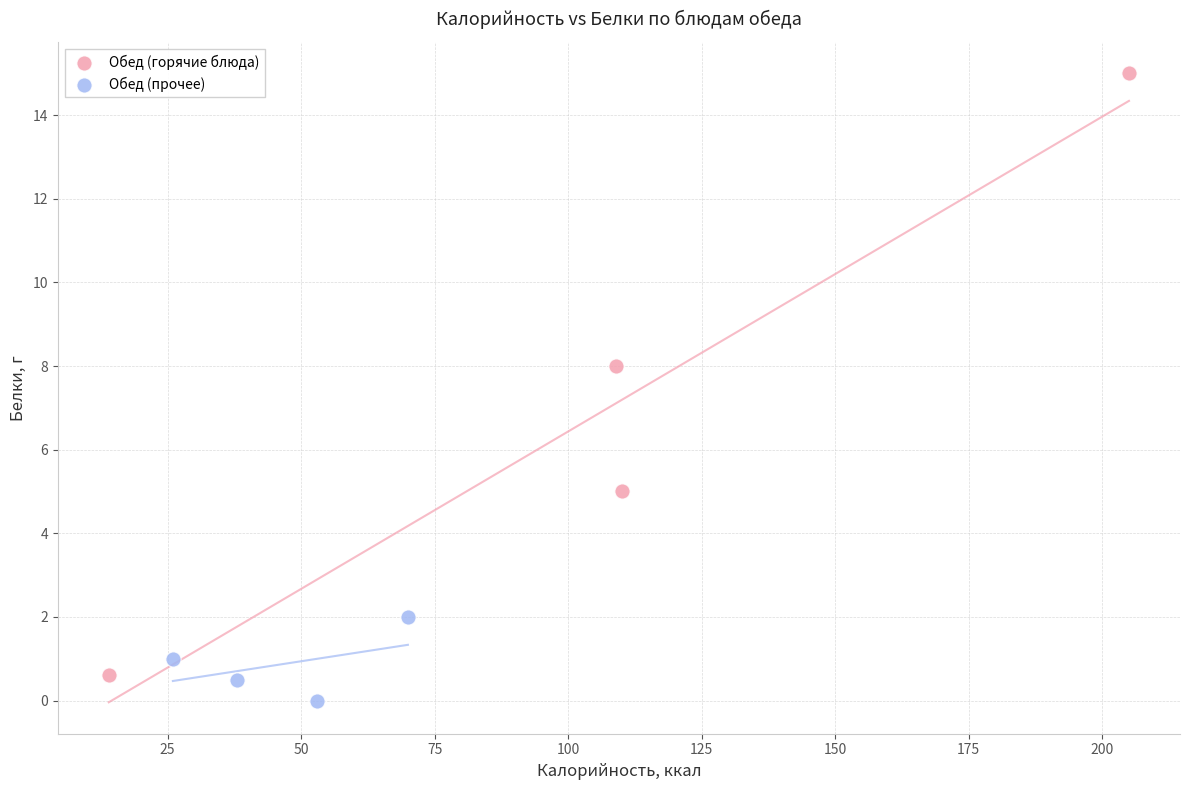

Which series contains the highest Y value?

Обед (горячие блюда)